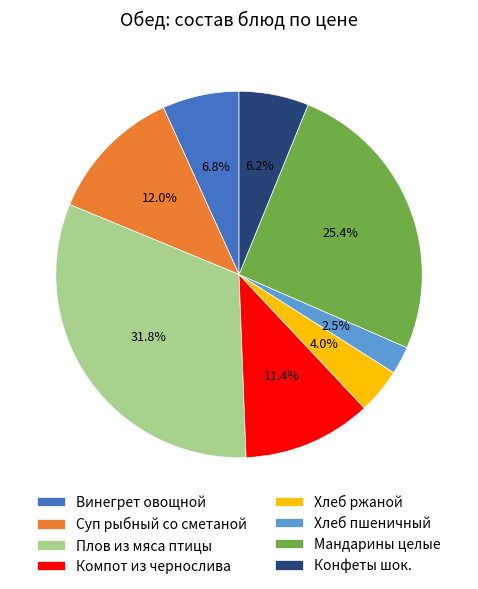

To the nearest percent, what portion does Винегрет овощной represent?

7%